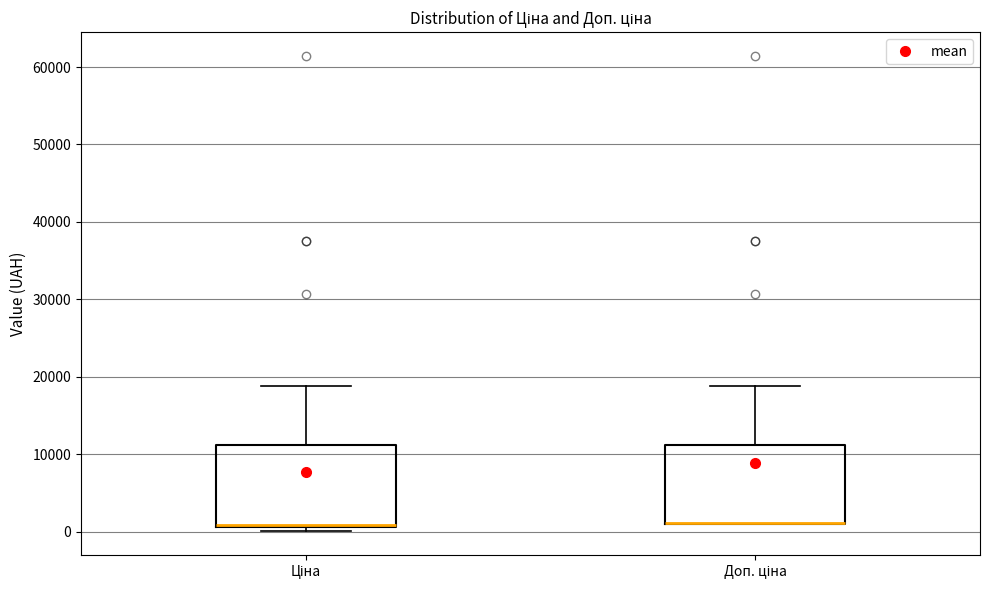

Reading left to right, read every box against the y-axis: the position of its median line, the range the box covers, and the ends of its whiskers. The values are not printed on the chart, so give them approximately, as read against the axis.

Ціна: median 1000 (drawn on the box's lower edge), box 1000 to 11000, whiskers 0 to 19000
Доп. ціна: median 1000 (drawn on the box's lower edge), box 1000 to 11000, whiskers 1000 to 19000